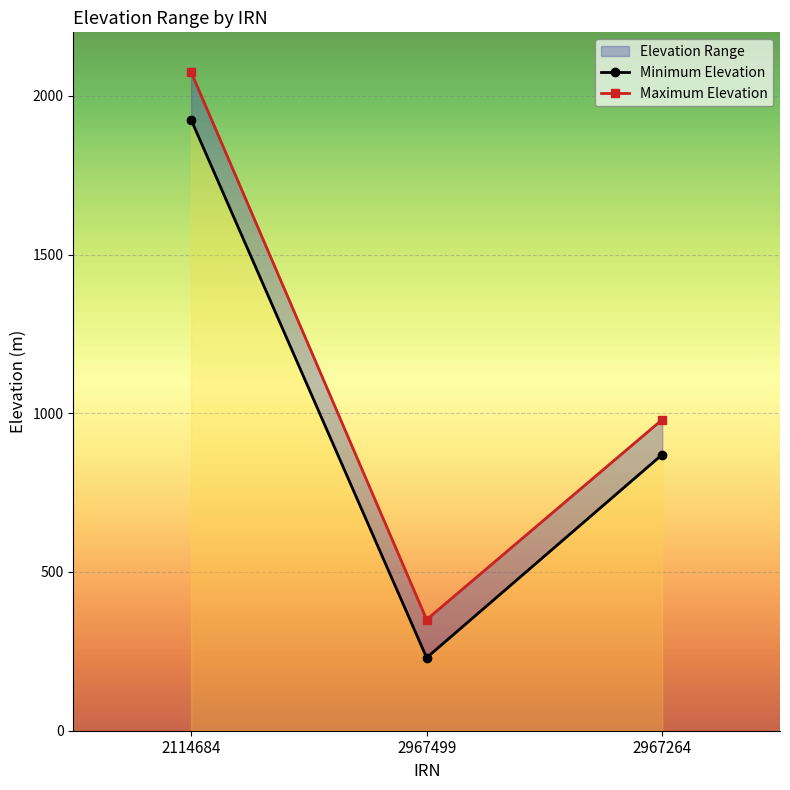

What is the greatest value displayed?

2075